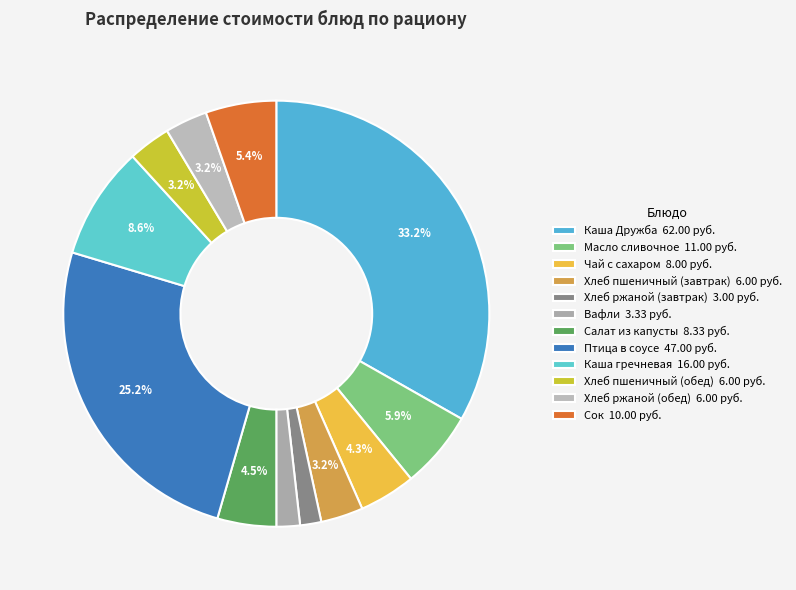

Approximately how many times larger is the value at Масло сливочное compared to Каша гречневая?

0.7